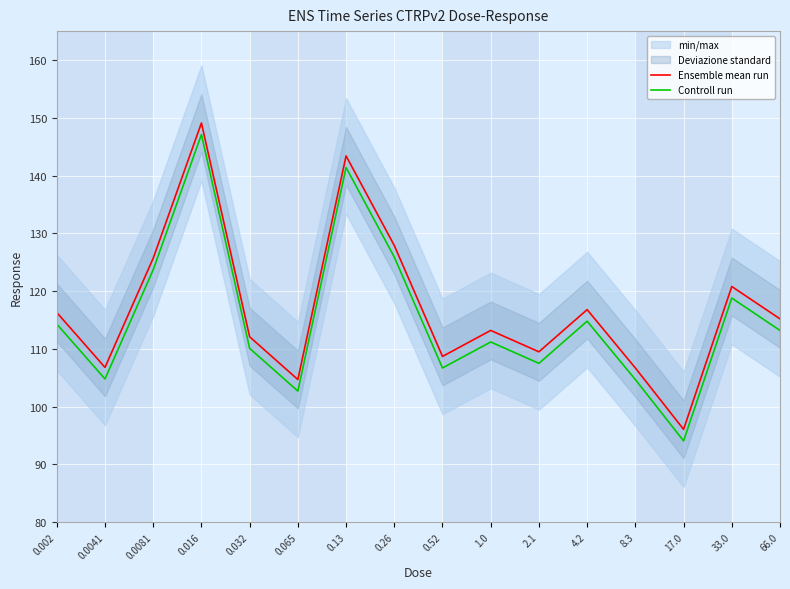

Reading left to right, transcribe all the data shown in this chart.

Ensemble mean run: 116.3	106.8	125.7	149.1	112.1	104.7	143.4	127.9	108.7	113.2	109.5	116.8	106.7	96.1	120.8	115.2
Controll run: 114.3	104.8	123.7	147.1	110.1	102.7	141.4	125.9	106.7	111.2	107.5	114.8	104.7	94.1	118.8	113.2